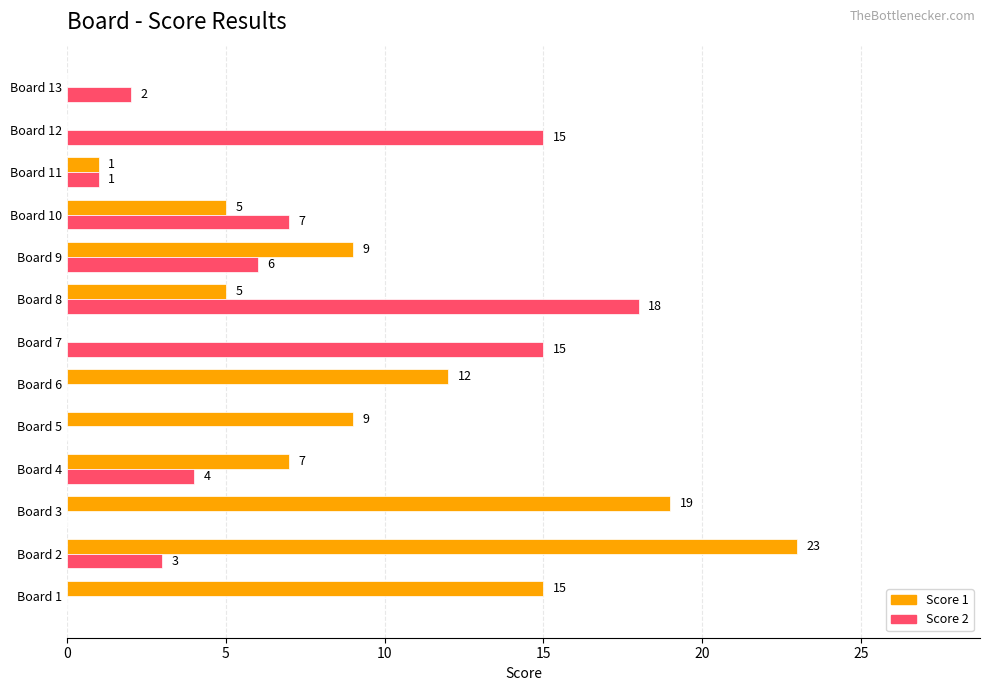

What is the sum of the Score 2 values at Board 5 and Board 9?

6